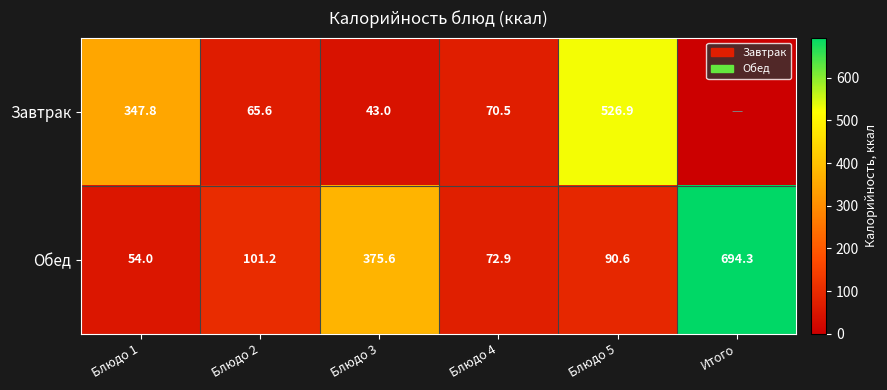

Between Блюдо 5 and Блюдо 4, which is larger?

Блюдо 5